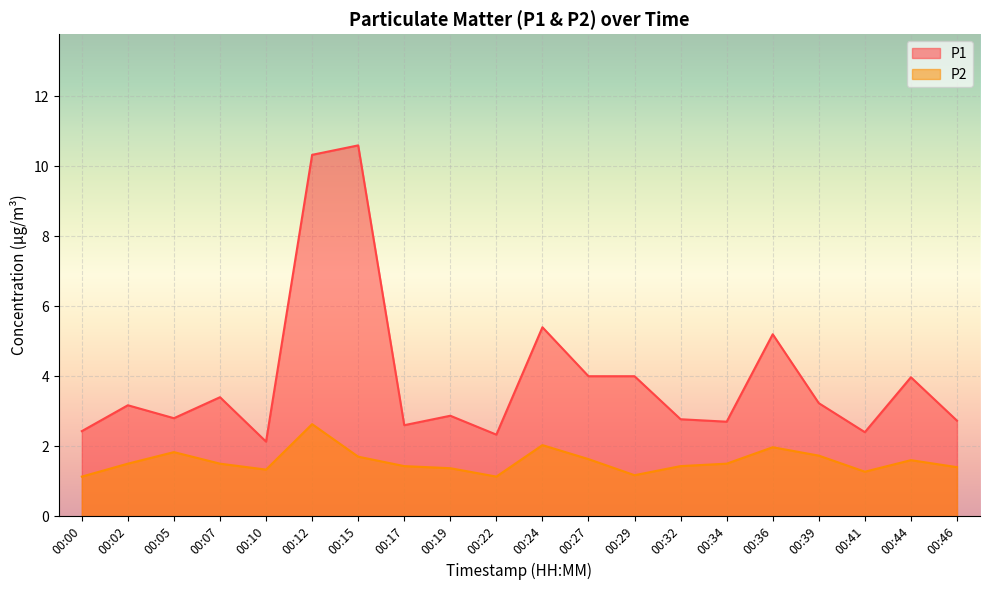

At which label is P2 closest to 1?

00:00